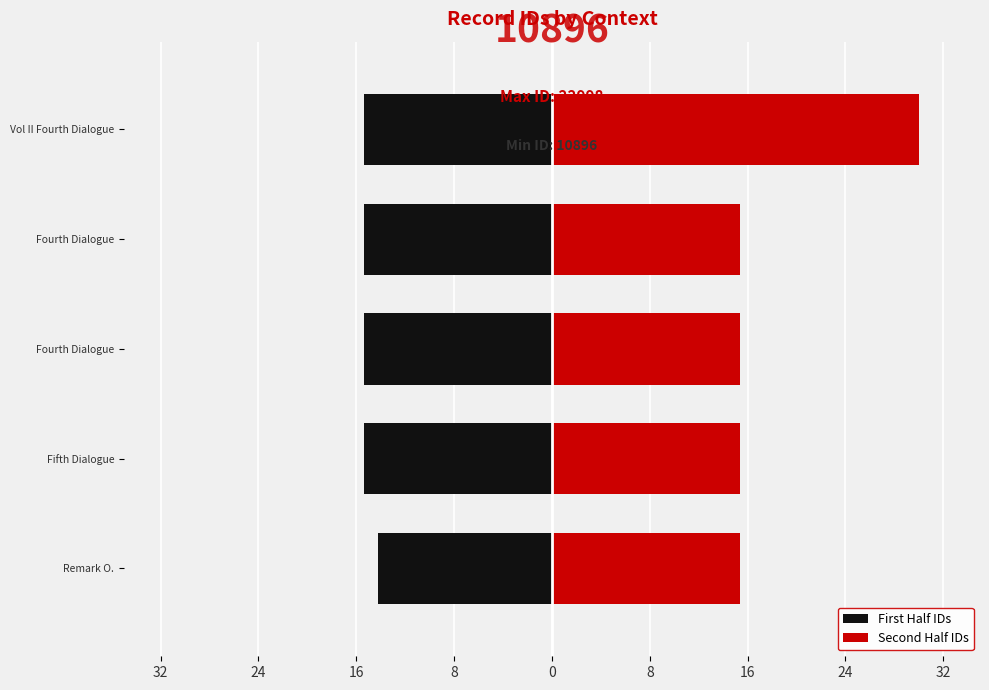

How many First Half IDs values are between -15 and -14?

1